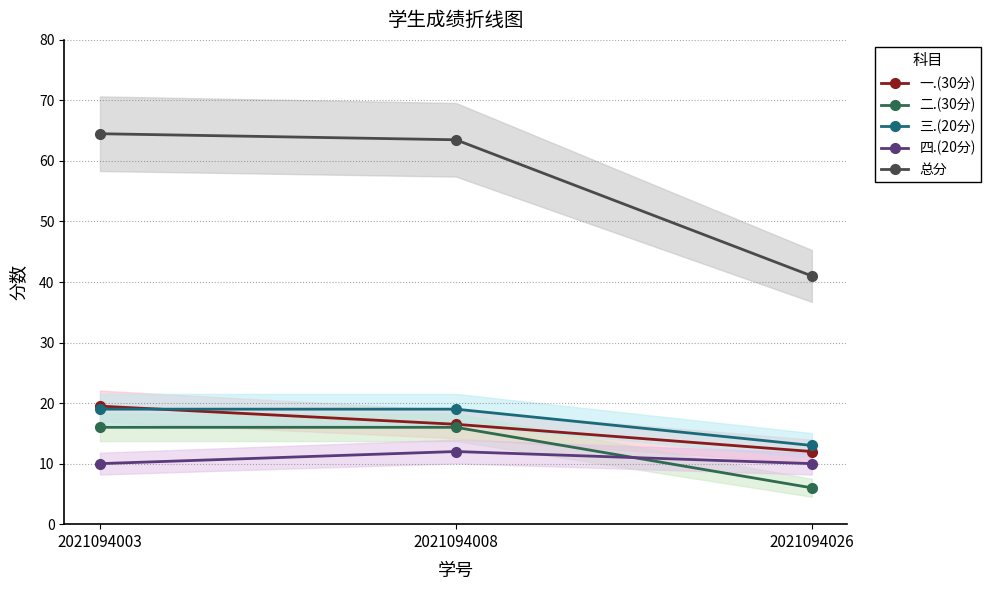

Which label corresponds to the largest value in the chart?

2021094003